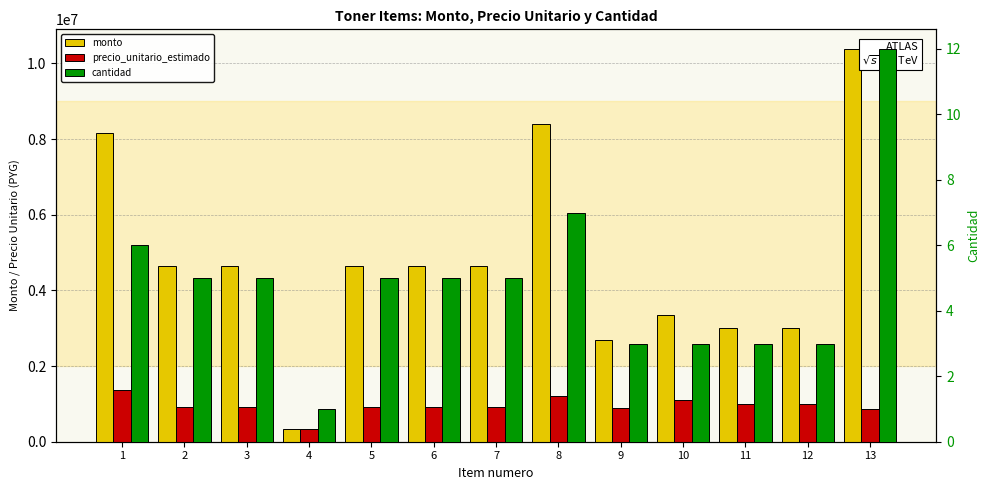

What is the total value across all series at 3?

5580005